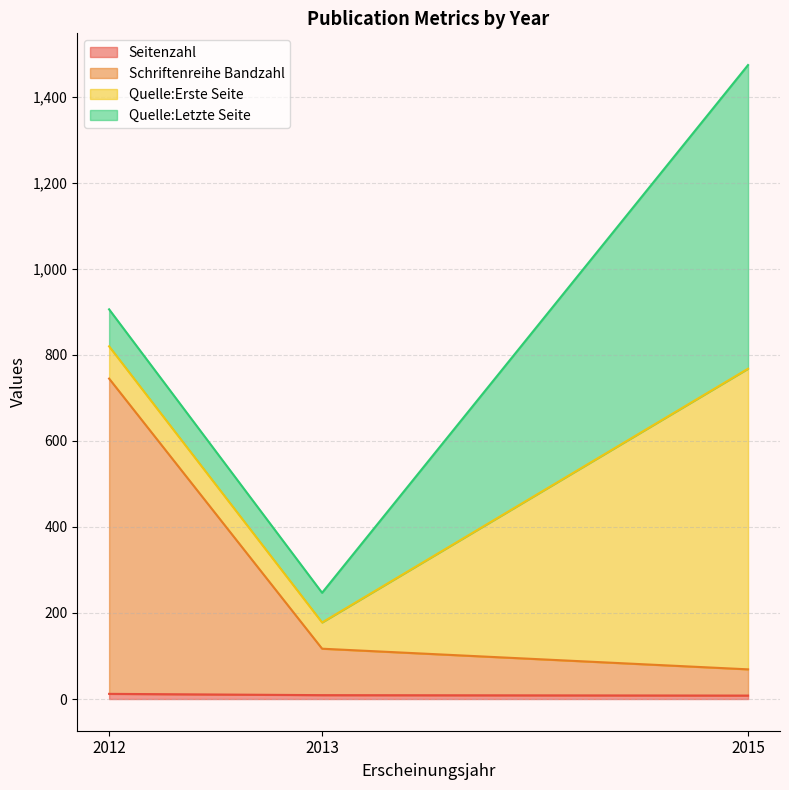

At which category does the chart reach its peak across all series?

2012